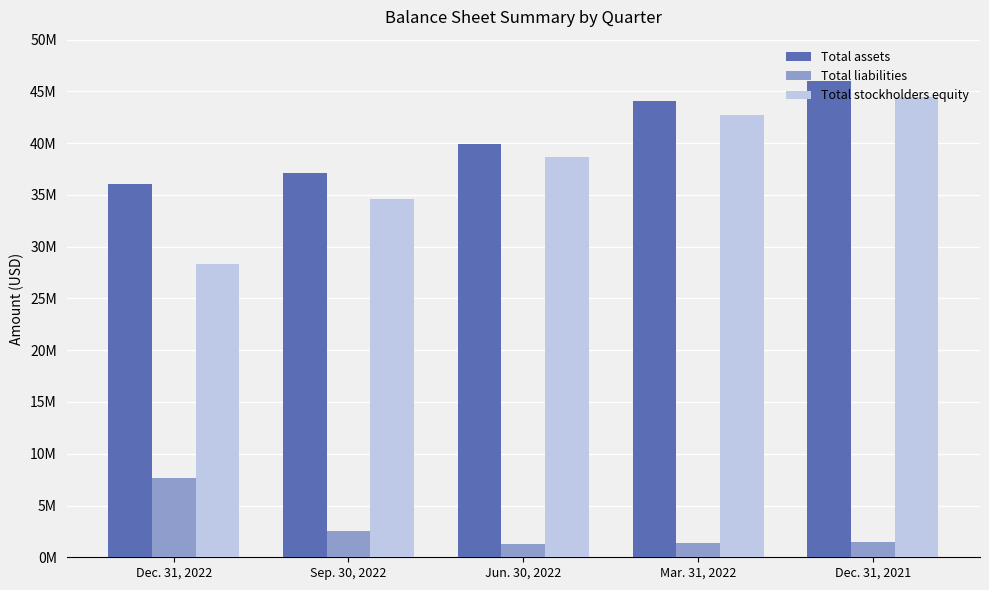

What is the label of the 4th bar from the right?

Sep. 30, 2022